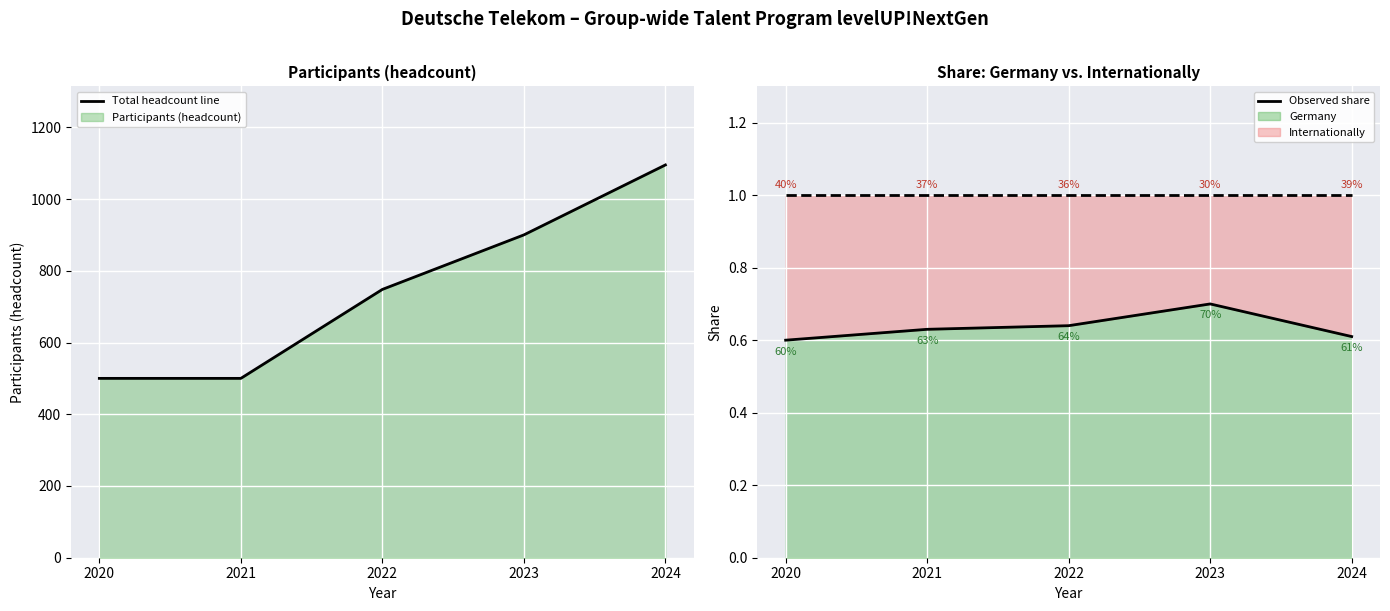

What is the difference between the maximum and minimum values in the Germany line series?

0.1